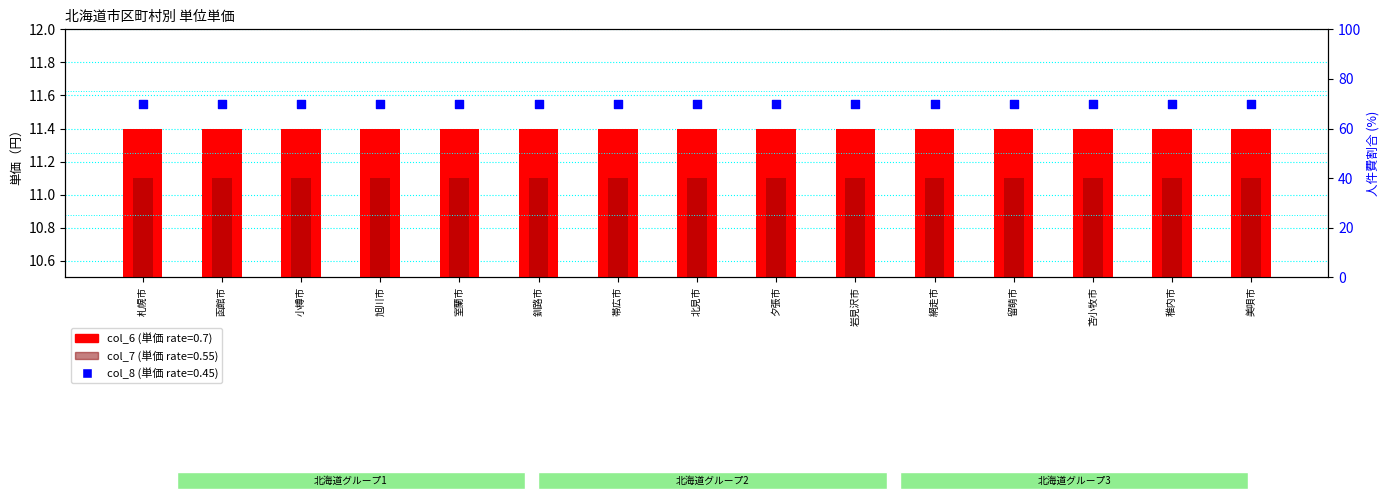

What is the total value across all series at 帯広市?

92.5